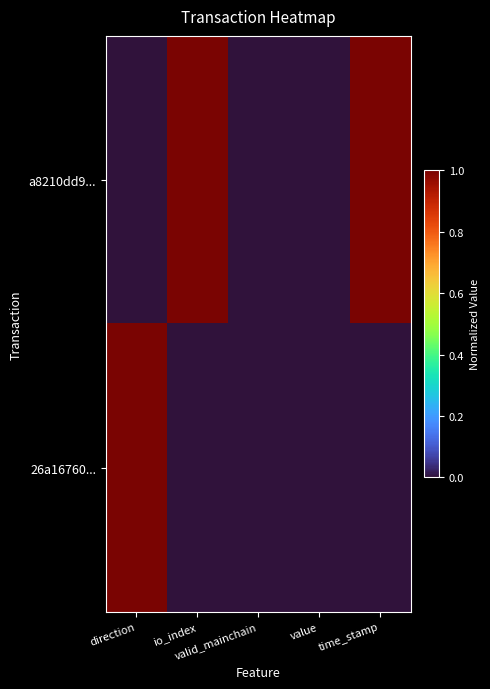

Count the number of data series in this chart.

2